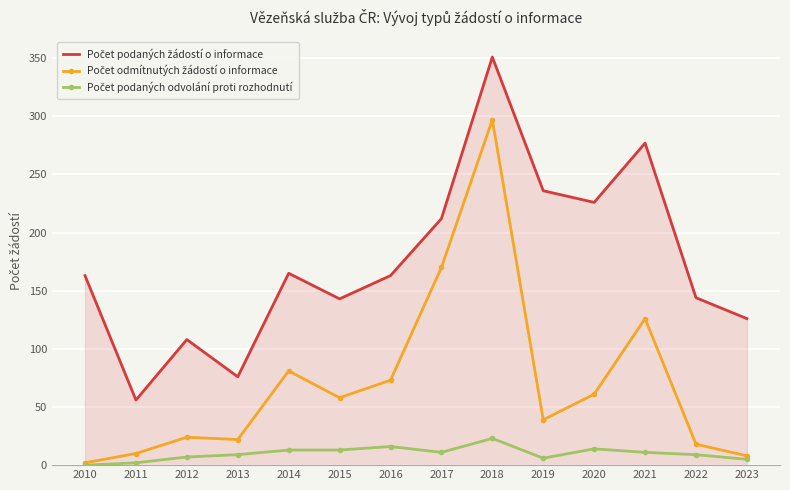

At which category does the chart reach its peak across all series?

2018